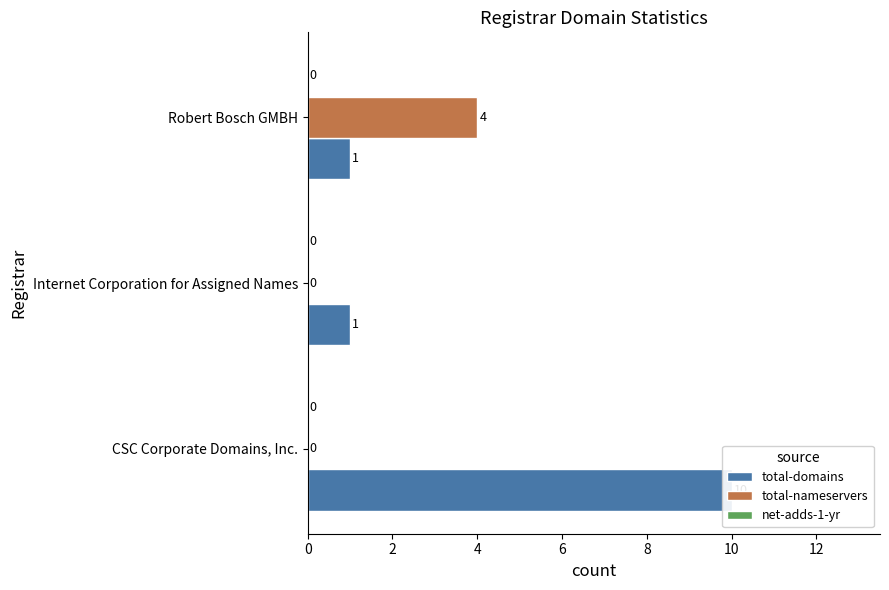

True or false: net-adds-1-yr has a value of 0.2 at 0.

True